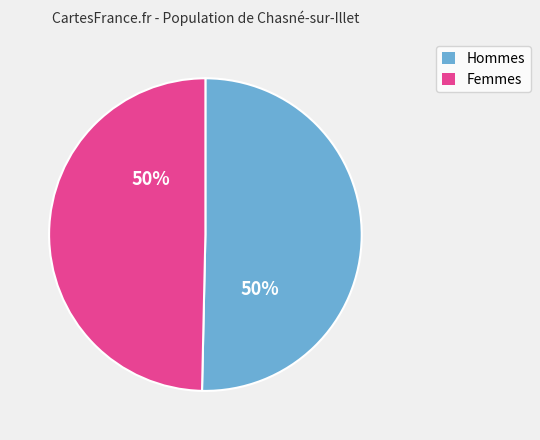

How many slices are in this pie chart?

2